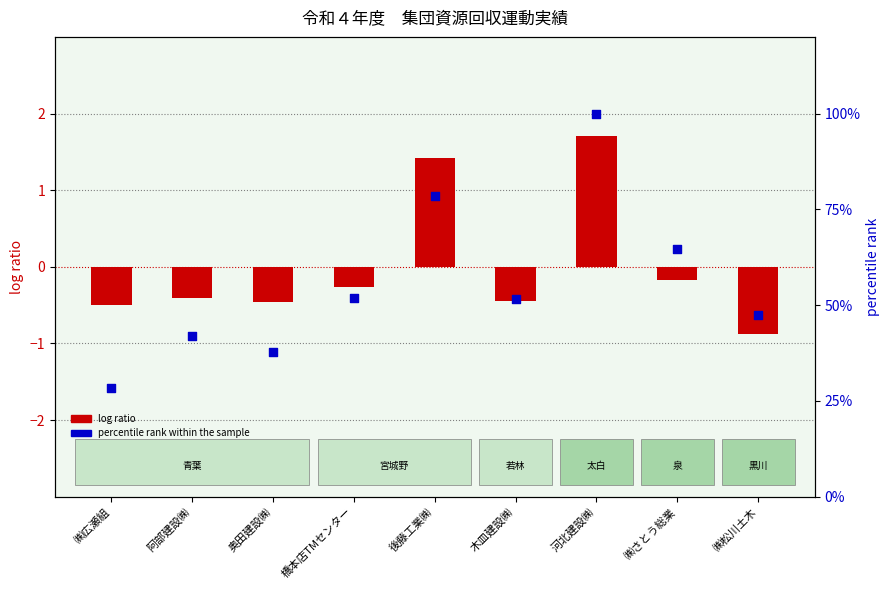

What are all the series names shown in the legend?

log ratio, percentile rank within the sample